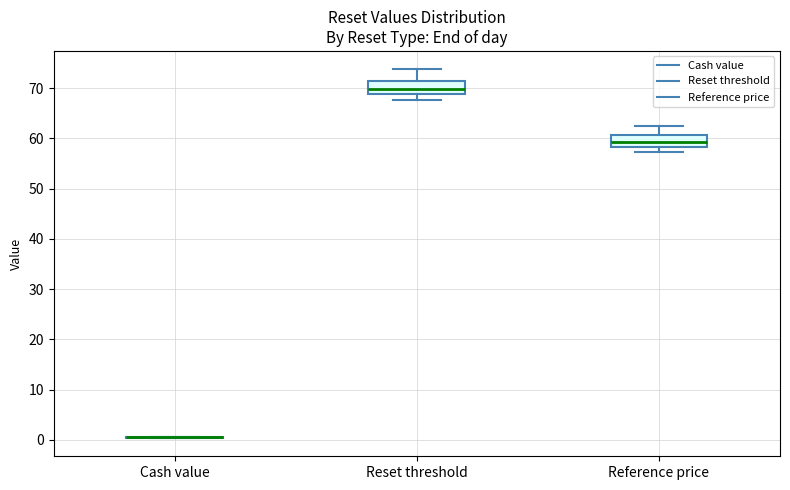

Reading left to right, transcribe this box plot: for each box, give where its median line is, the range the box spans, and where its two whiskers end, as read against the y-axis. The values are not printed on the chart, so give them approximately, as read against the axis.

Cash value: box collapsed to a line at 1, whiskers 0 to 1
Reset threshold: median 70, box 69 to 71, whiskers 68 to 74
Reference price: median 59, box 58 to 61, whiskers 57 to 62